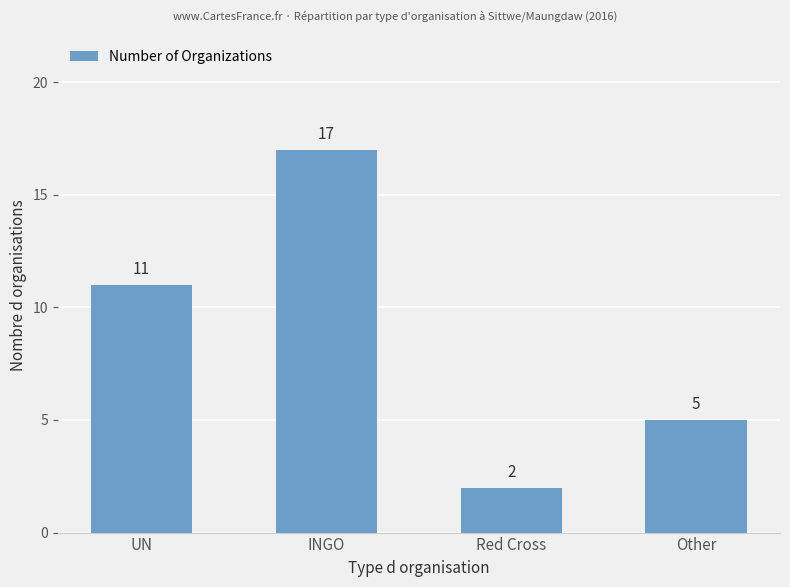

How many distinct data groups are displayed?

1